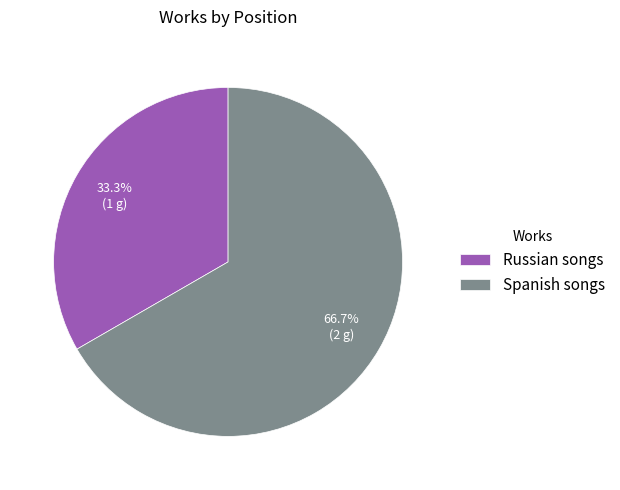

The Spanish songs slice represents 67% of the pie. True or false?

True